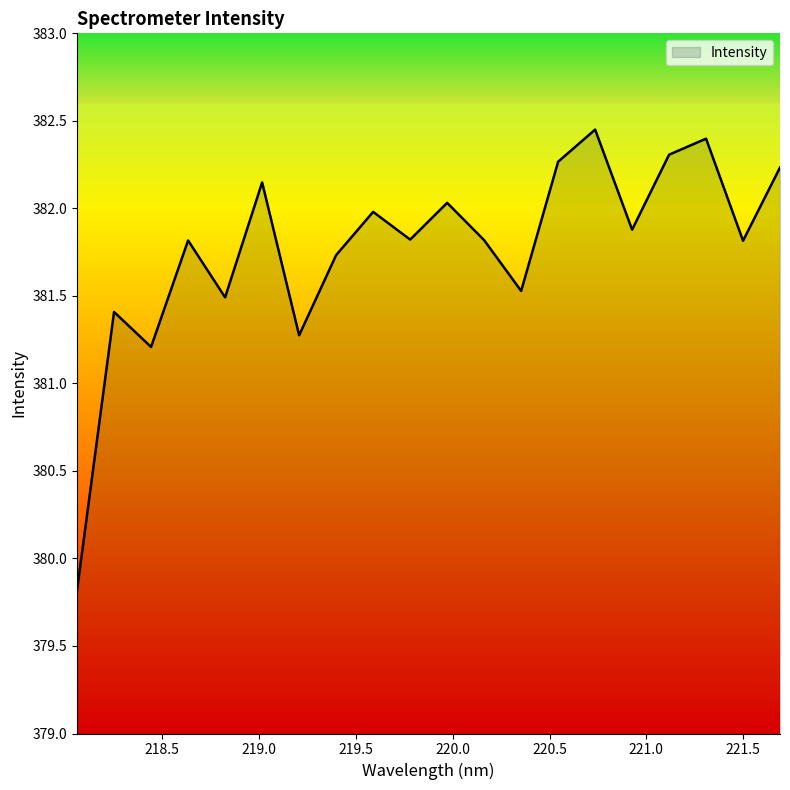

What is the minimum value shown in the chart?

379.8